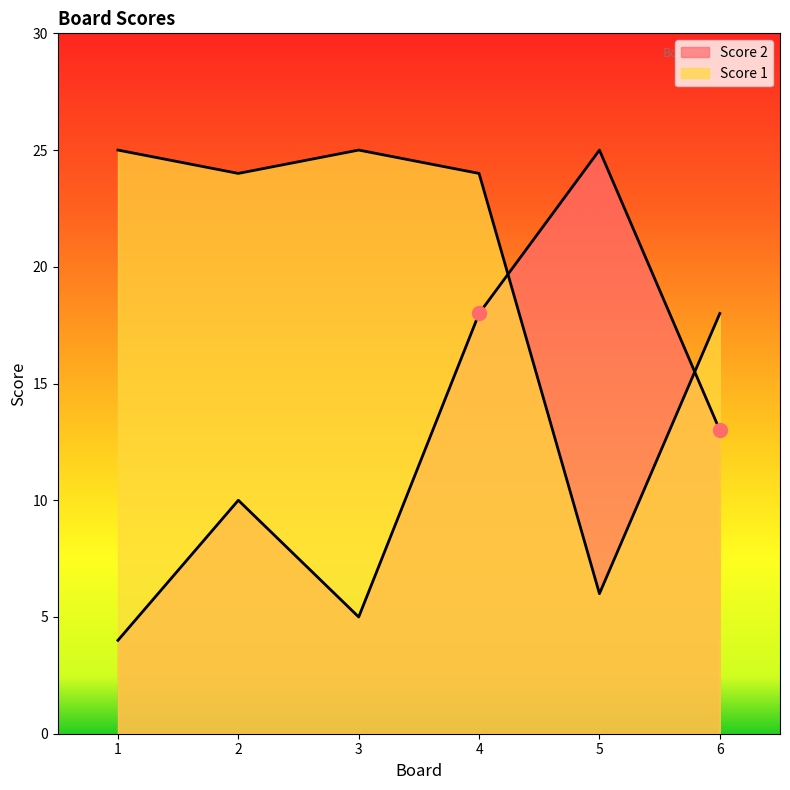

At how many categories does at least one series exceed 13?

6